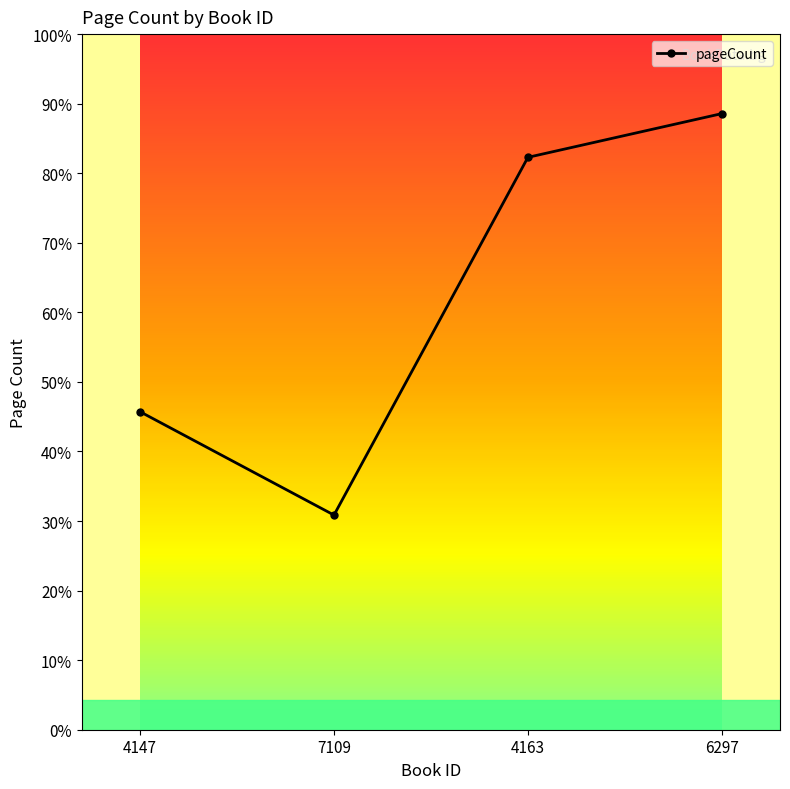

Is this an area chart (filled region under the line)?

No